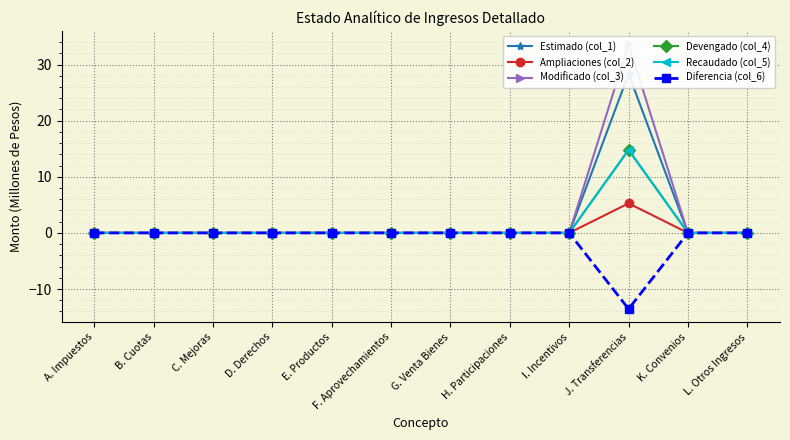

Between F. Aprovechamientos and H. Participaciones, which series saw the biggest shift?

Estimado (col_1)